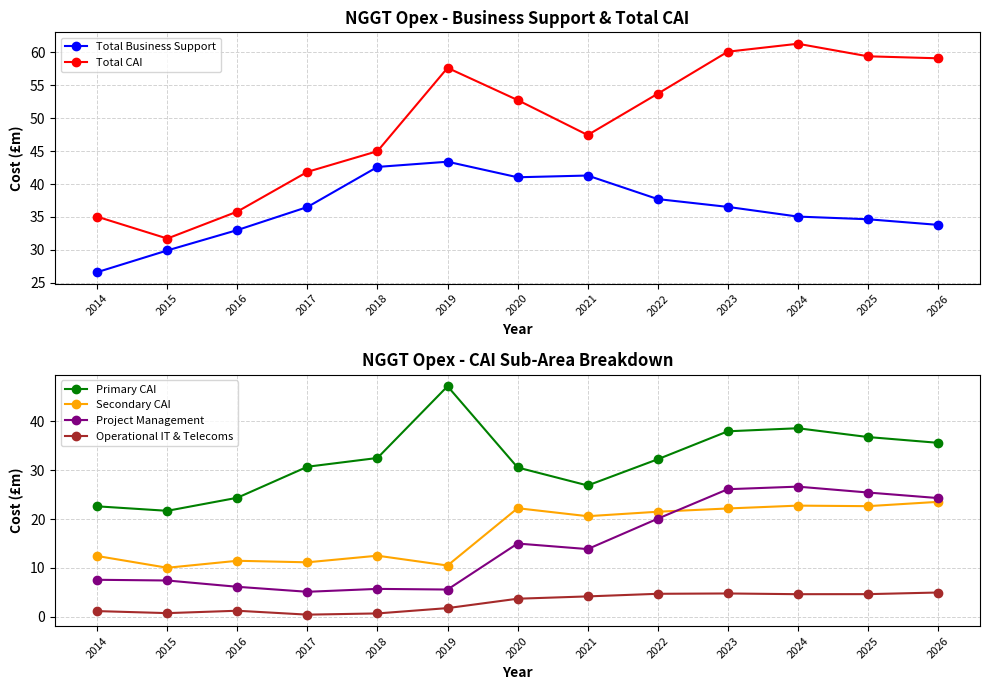

What is the greatest value displayed?

61.3